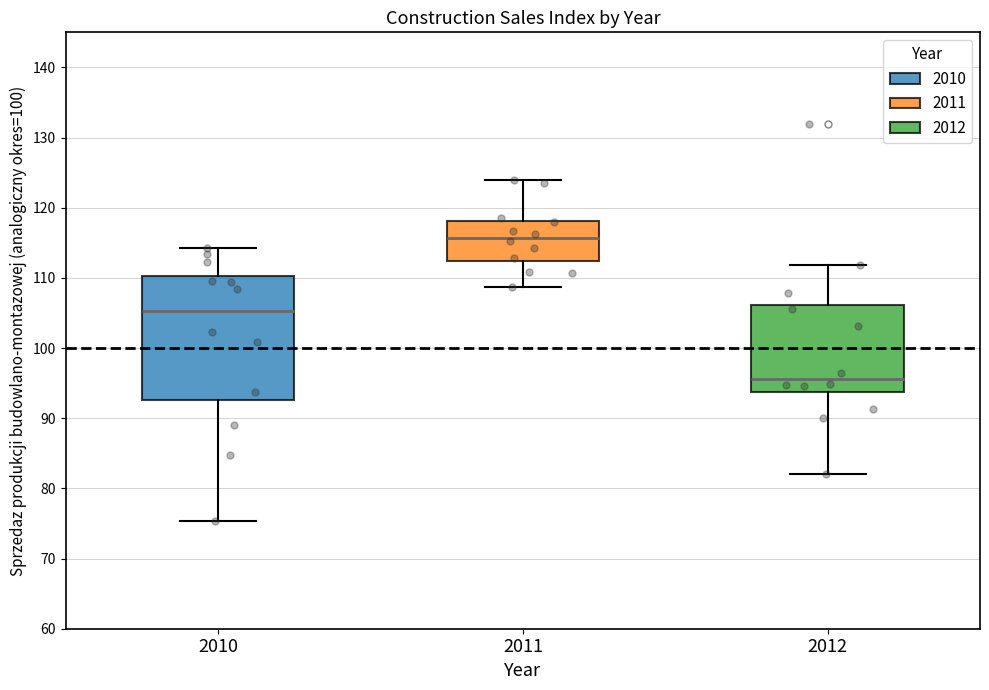

Where is the lower edge of the box at x = 2012 on the y-axis? The values are not printed on the chart, so give them approximately, as read against the axis.

94